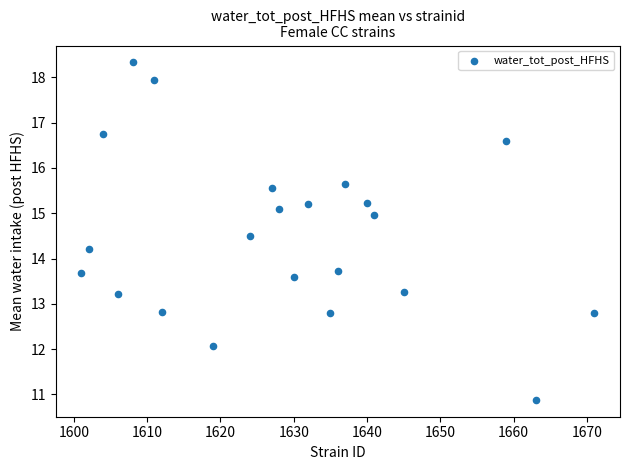

What is the range of Y values (max minus min)?

7.5